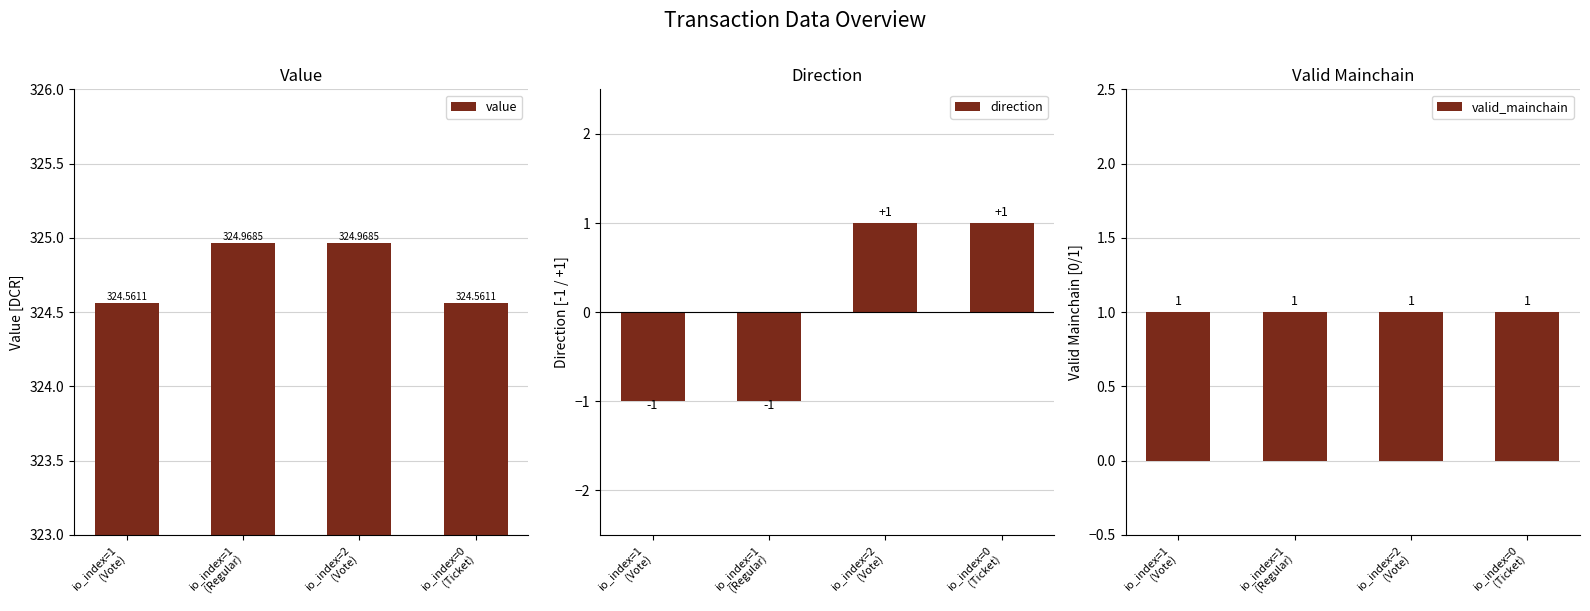

Which series has the largest range (max minus min)?

direction